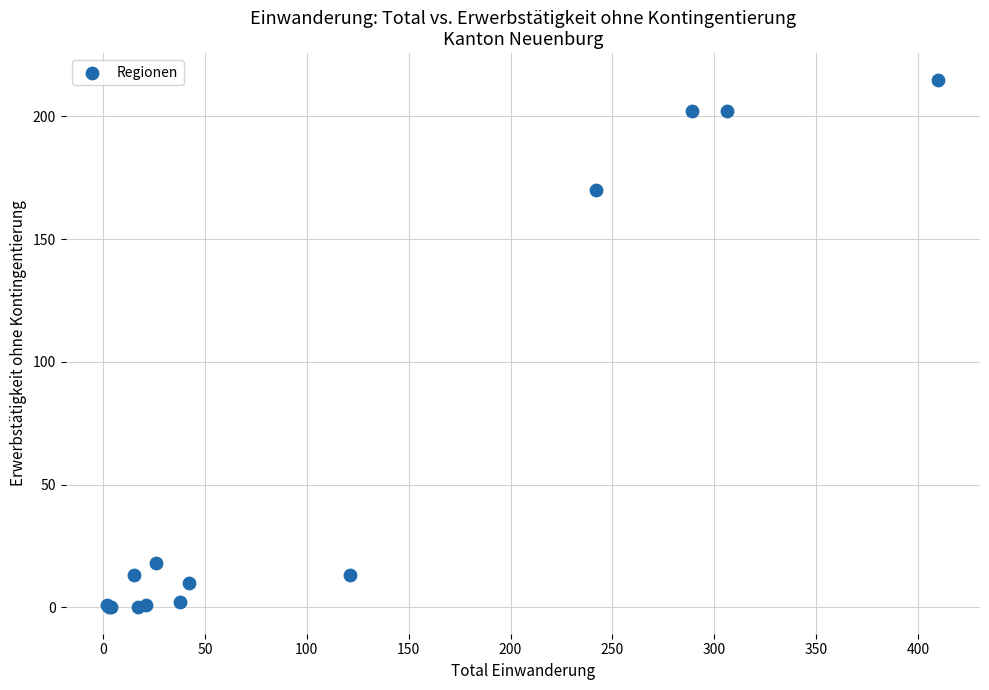

What Y value in the scatter plot is closest to 107?

170